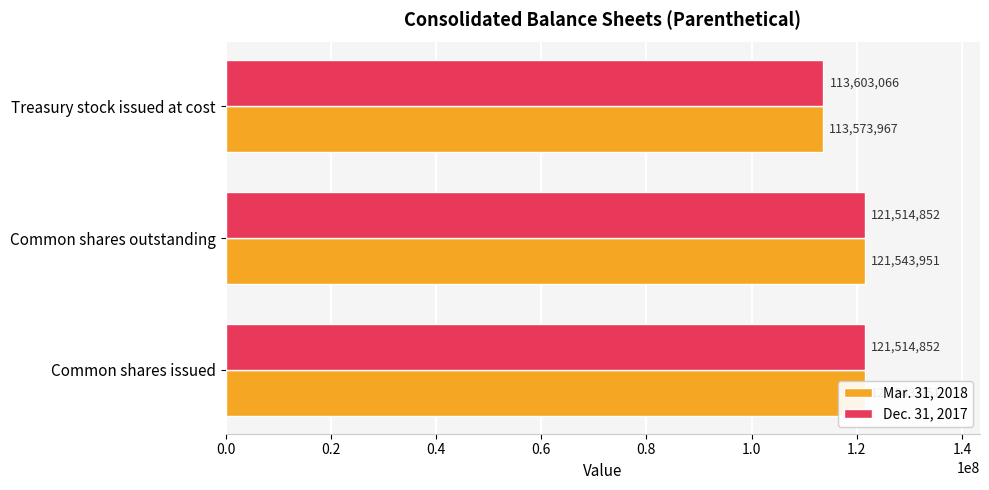

What is the value of the Dec. 31, 2017 bar at the 1st from the left?

121514852